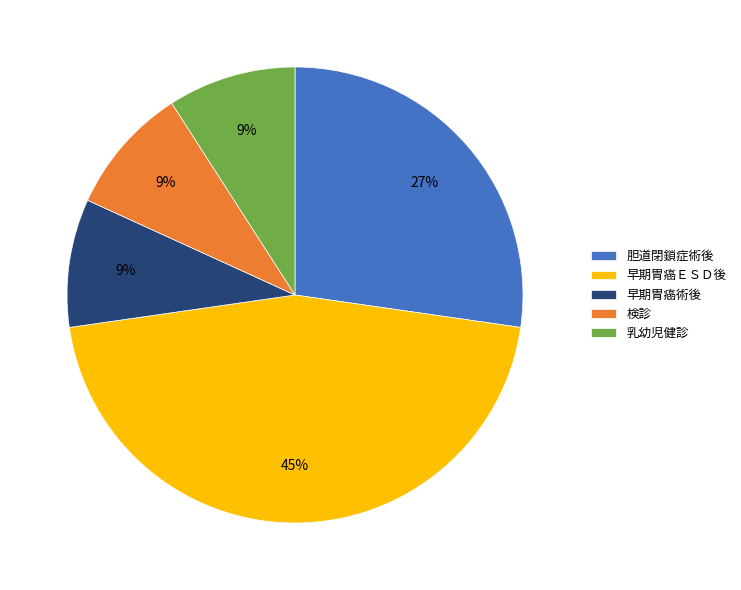

Is it true that 早期胃癌ＥＳＤ後 is 52% of the pie?

False